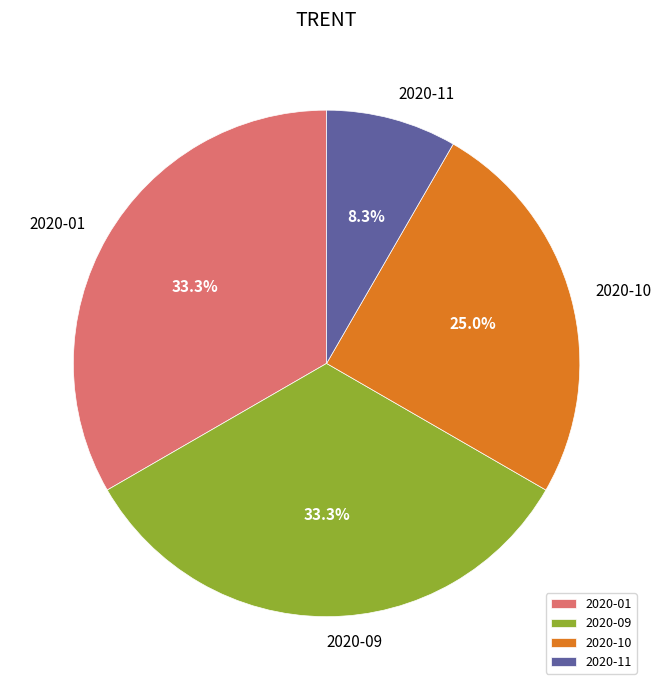

What is the smallest slice in the pie chart?

2020-11